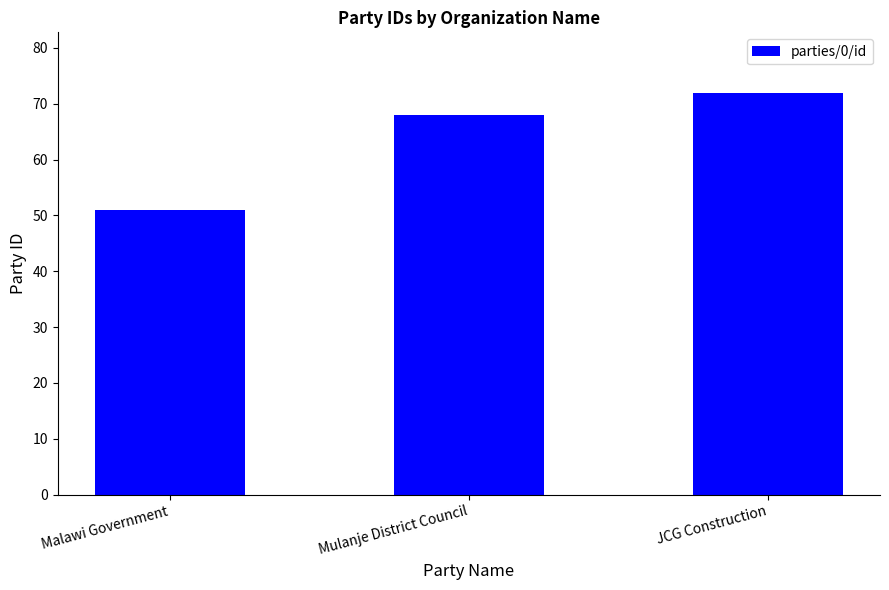

How many distinct data groups are displayed?

1